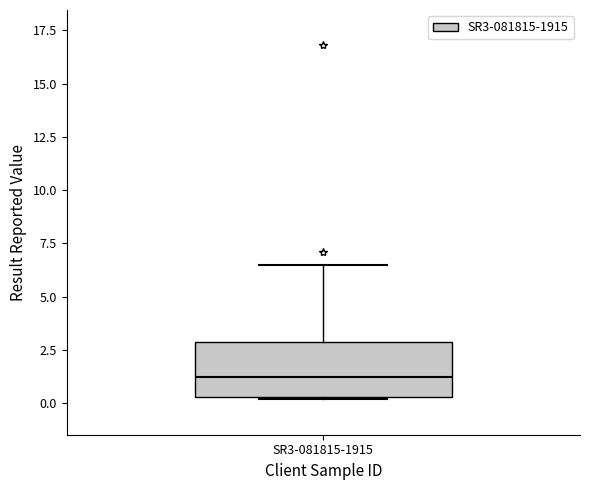

Read this box plot against the y-axis: the position of the median line, the range covered by the box, and the ends of both whiskers. The values are not printed on the chart, so give them approximately, as read against the axis.

median 1.0, box 0.5 to 3.0, whiskers 0.0 to 6.5